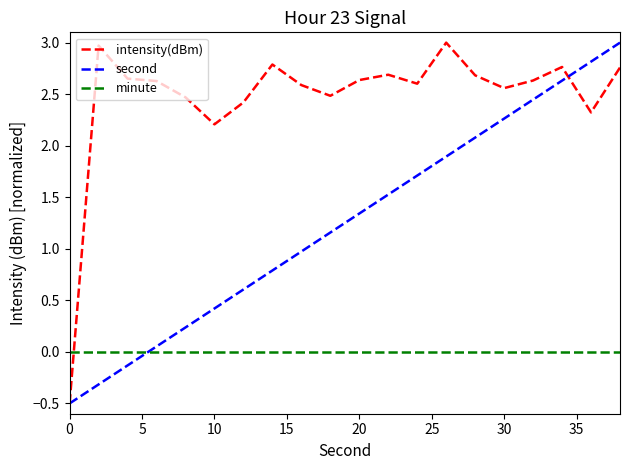

Which series has the largest total across all categories?

intensity(dBm)